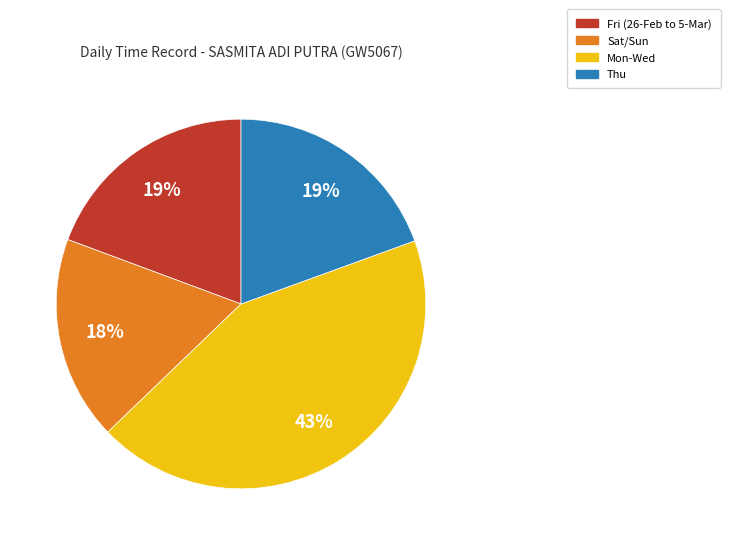

Is there a majority slice in this chart?

No